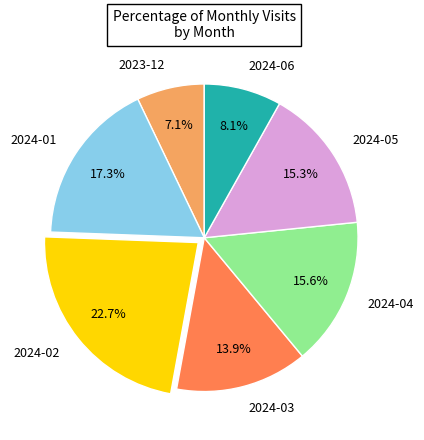

True or false: 2024-06 accounts for 1% of the total.

False